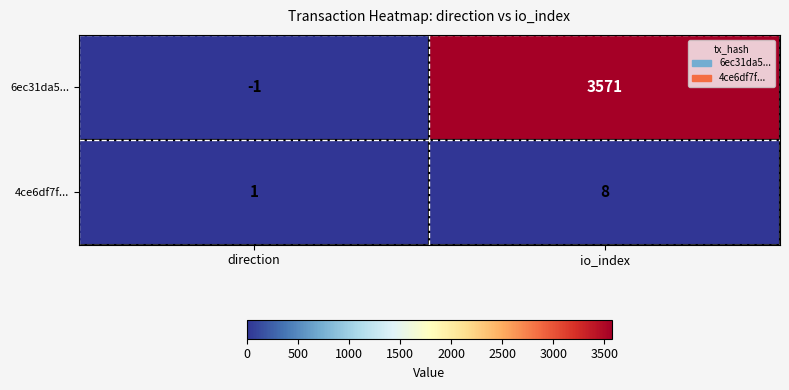

At which label does 4ce6df7f... reach its minimum?

direction